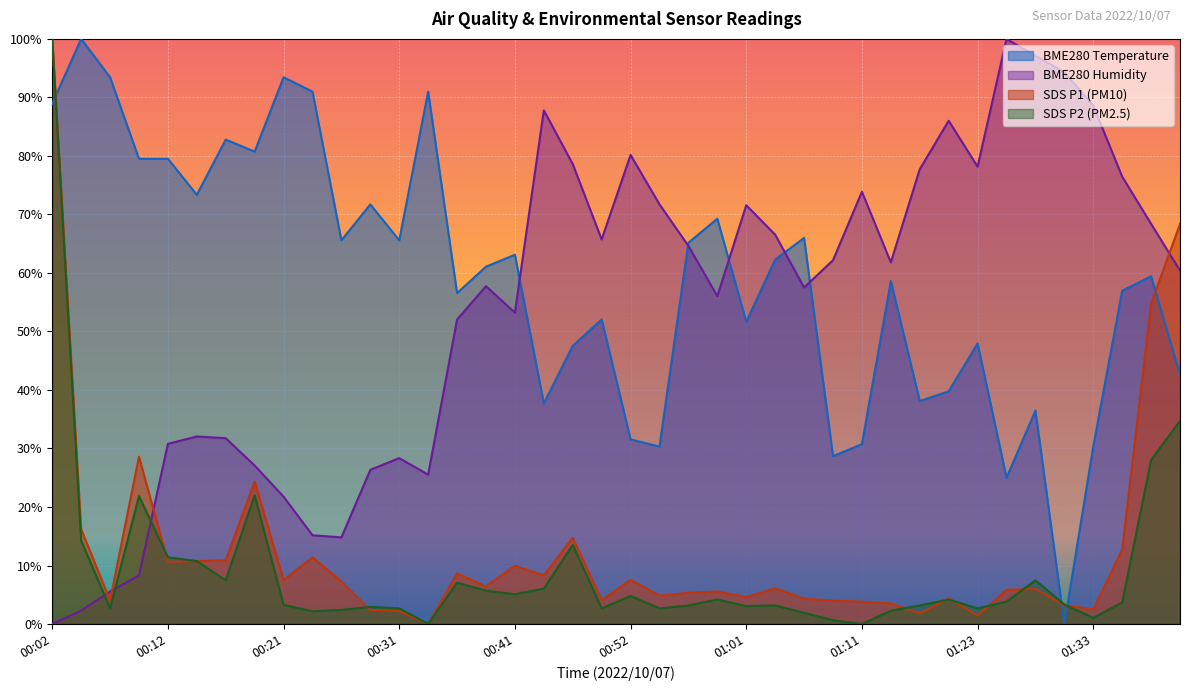

Reading left to right, extract all data points from this chart.

BME280_temperature: 88.9	100.0	93.4	79.5	79.5	73.4	82.8	80.7	93.4	91.0	65.6	71.7	65.6	91.0	56.6	61.1	63.1	37.7	47.5	52.0	31.6	30.3	65.2	69.3	51.6	62.3	66.0	28.7	30.7	58.6	38.1	39.8	48.0	25.0	36.5	0.0	30.3	57.0	59.4	42.6
BME280_humidity: 0.0	2.3	5.6	8.3	30.8	32.1	31.8	27.1	21.8	15.2	14.8	26.4	28.3	25.5	52.0	57.7	53.2	87.8	78.6	65.7	80.2	71.7	64.6	56.0	71.6	66.5	57.5	62.2	73.9	61.8	77.7	86.0	78.2	100.0	97.1	94.3	88.6	76.5	68.4	60.4
SDS_P1: 100.0	16.2	4.0	28.6	10.6	10.8	10.9	24.3	7.5	11.4	7.3	2.4	2.2	0.0	8.6	6.4	10.0	8.3	14.7	4.1	7.6	4.8	5.3	5.6	4.6	6.1	4.3	4.0	3.8	3.5	1.8	4.4	1.5	5.8	6.0	3.2	2.5	12.6	54.8	68.4
SDS_P2: 100.0	14.3	2.7	21.9	11.4	10.8	7.5	22.0	3.3	2.2	2.4	2.9	2.7	0.0	7.1	5.7	5.1	6.1	13.5	2.7	4.8	2.7	3.2	4.2	3.1	3.2	1.9	0.7	0.0	2.3	3.2	4.2	2.7	3.8	7.5	3.3	1.1	3.7	28.0	34.7